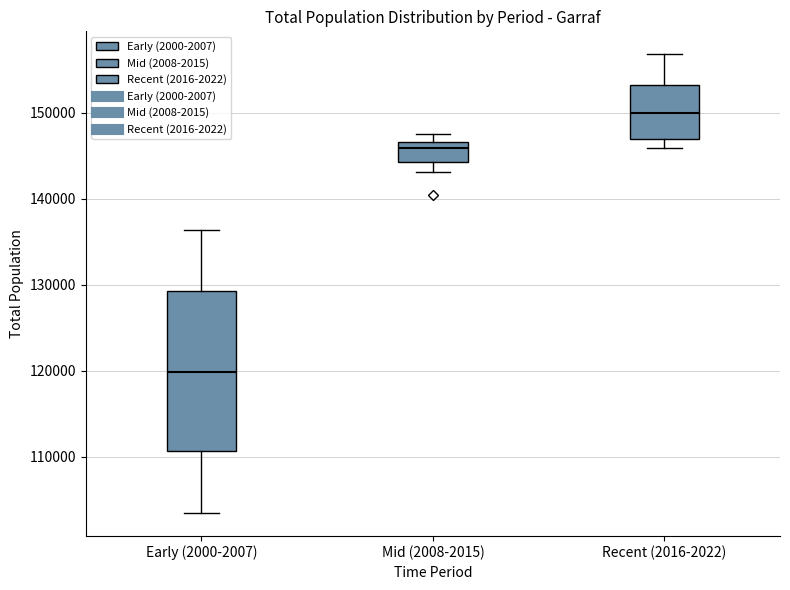

Where is the lower edge of the box for Mid (2008-2015) on the y-axis? The values are not printed on the chart, so give them approximately, as read against the axis.

144000